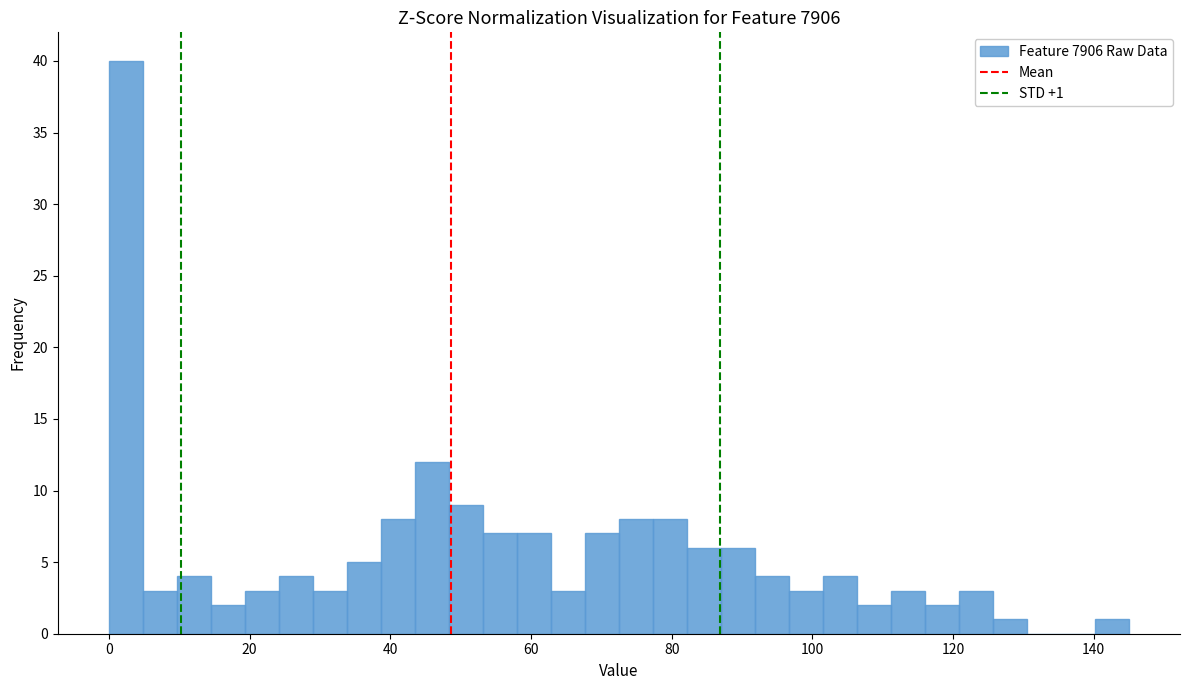

Read against the x-axis, roughly where is the centre of the tallest bar?

2